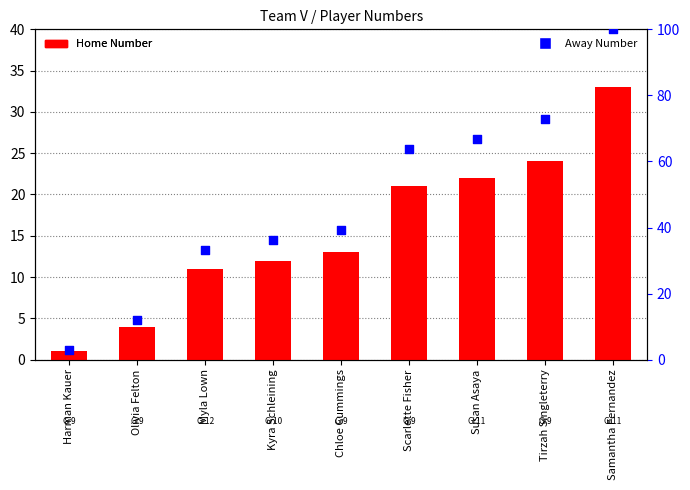

What are all the series names shown in the legend?

Home Number, Away Number